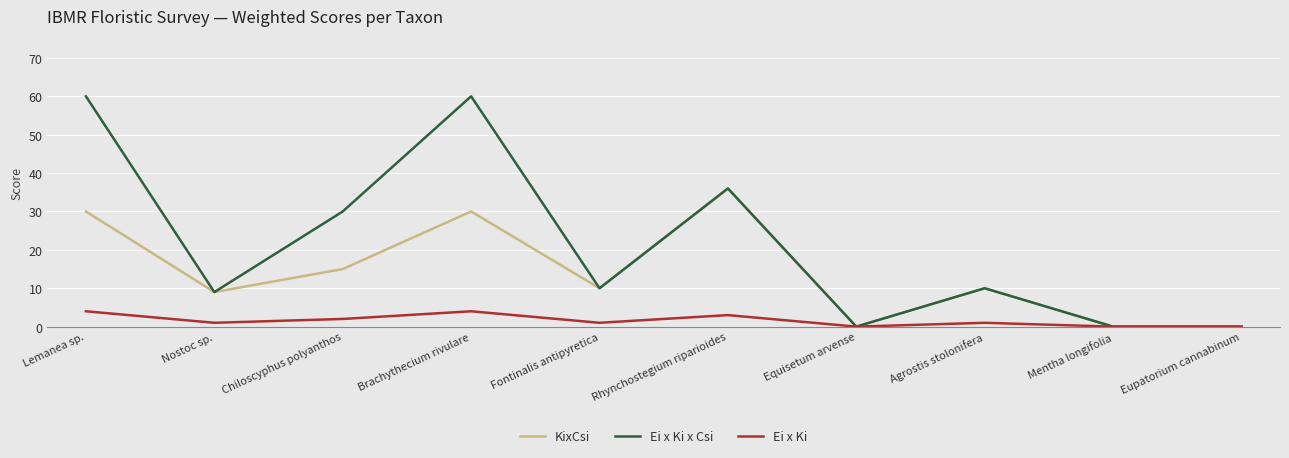

What is the maximum value for Ei x Ki?

4